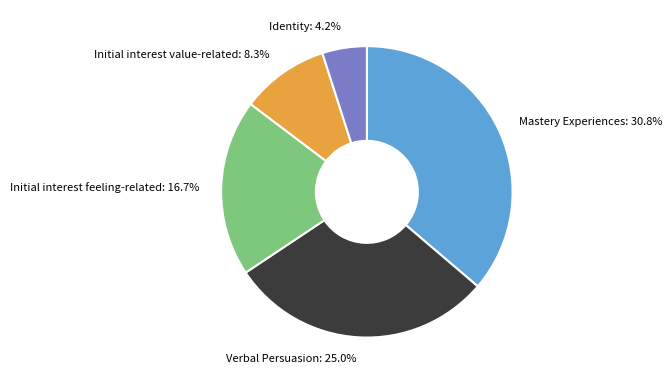

Which slice is the smallest?

Identity